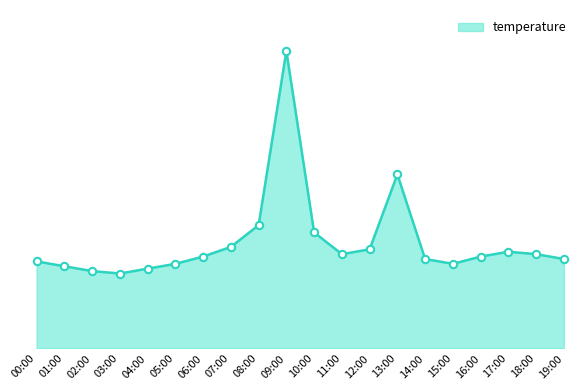

Between 00:00 and 11:00, which is larger?

11:00